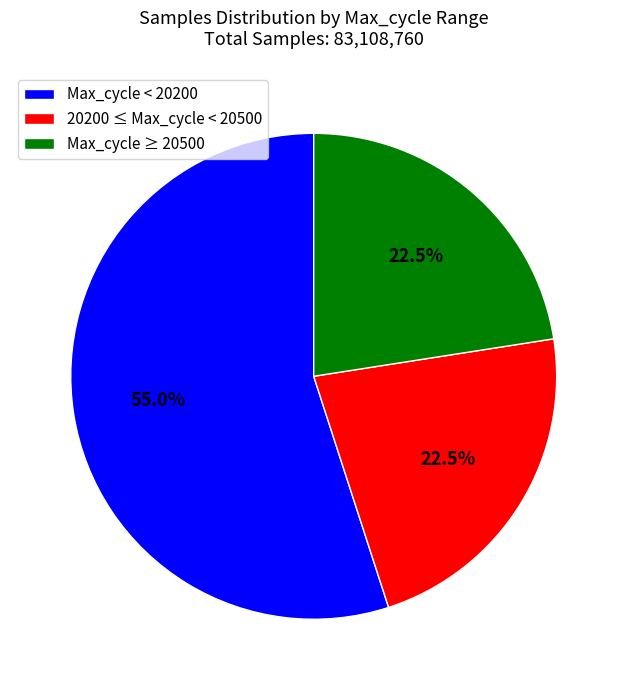

Is there any slice that represents more than half of the pie?

Yes